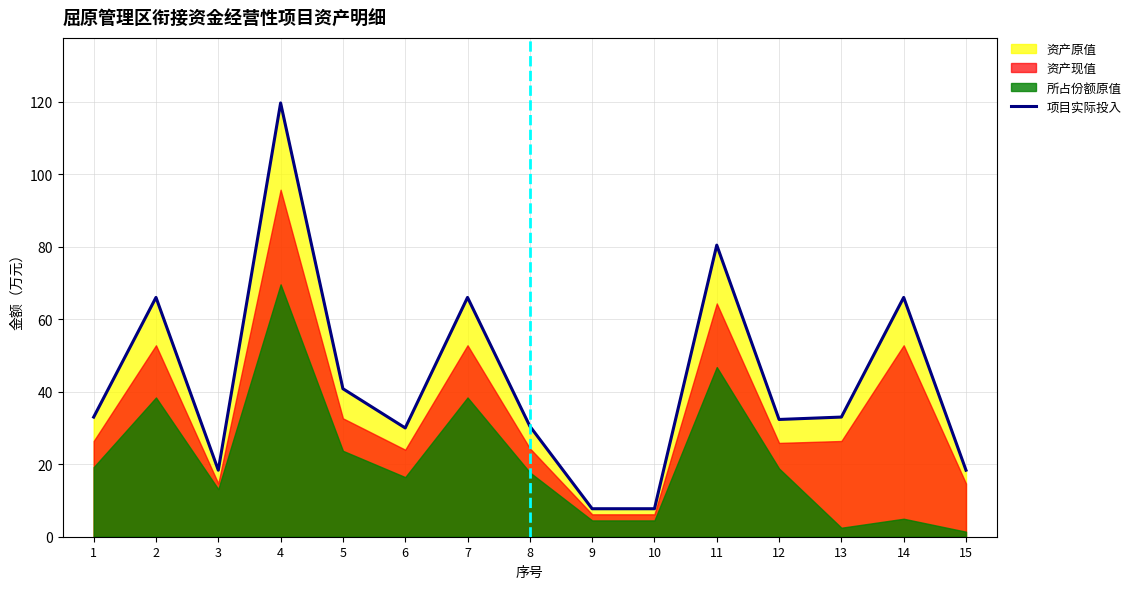

What is the value of the 7th point from the left?

66.0